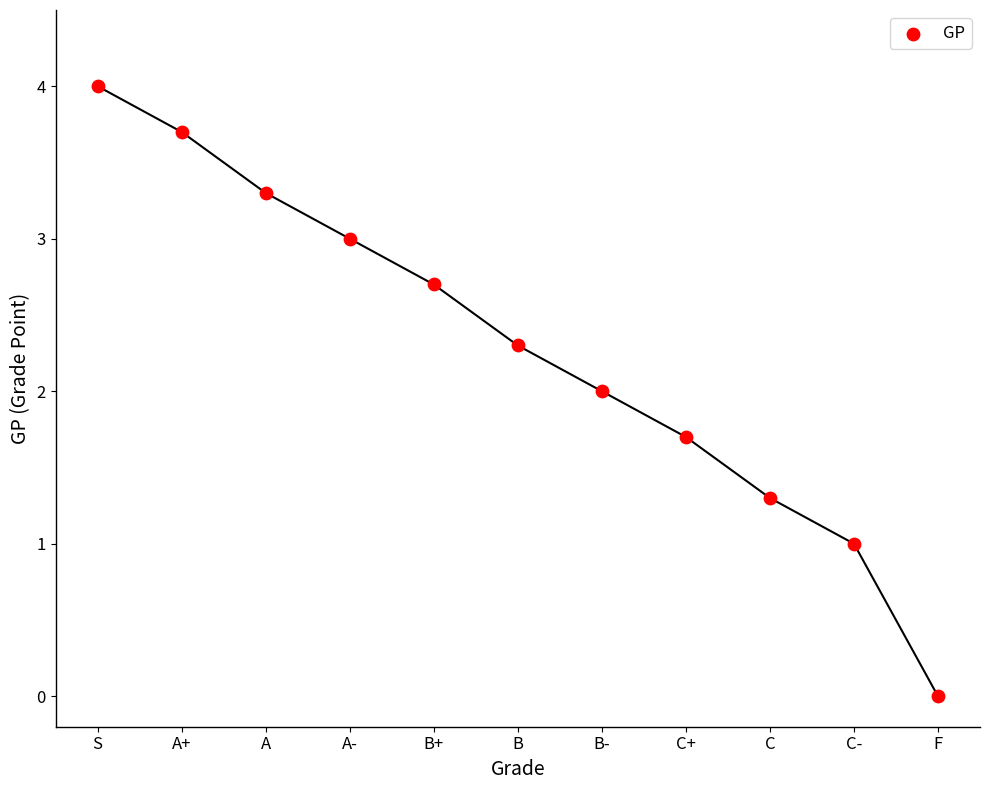

What is the average Y value?

2.3